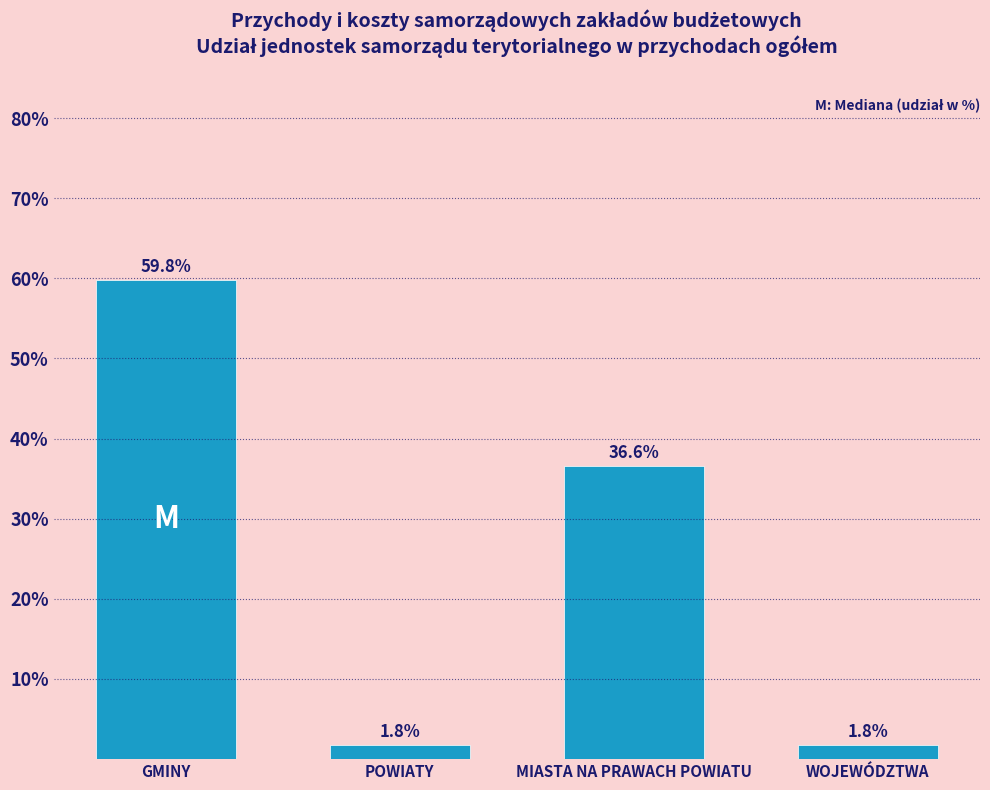

Does the chart contain any negative values?

No